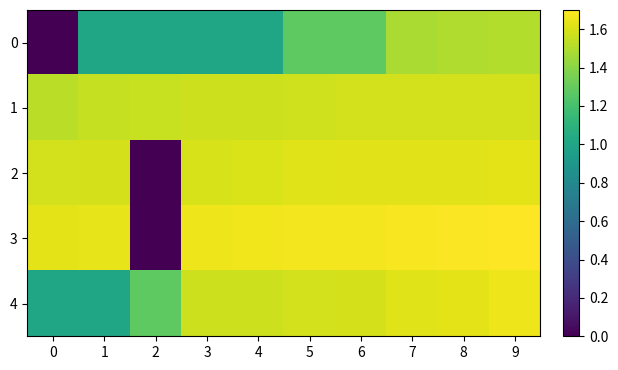

Count the number of data series in this chart.

5